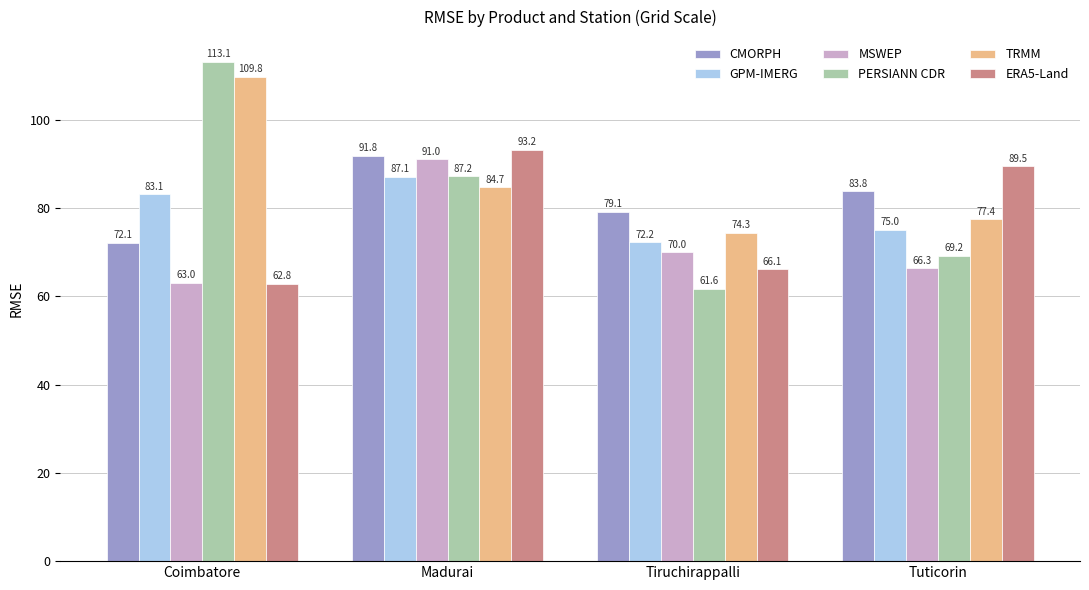

Rank the series at Madurai from highest to lowest value.

ERA5-Land, CMORPH, MSWEP, PERSIANN CDR, GPM-IMERG, TRMM